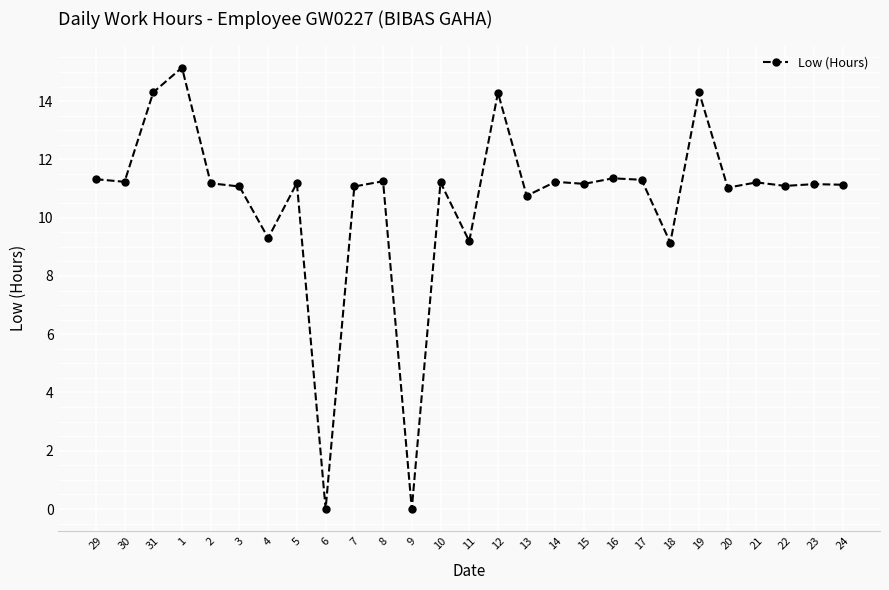

The chart shows a value of 15.2 at 1. True or false?

True